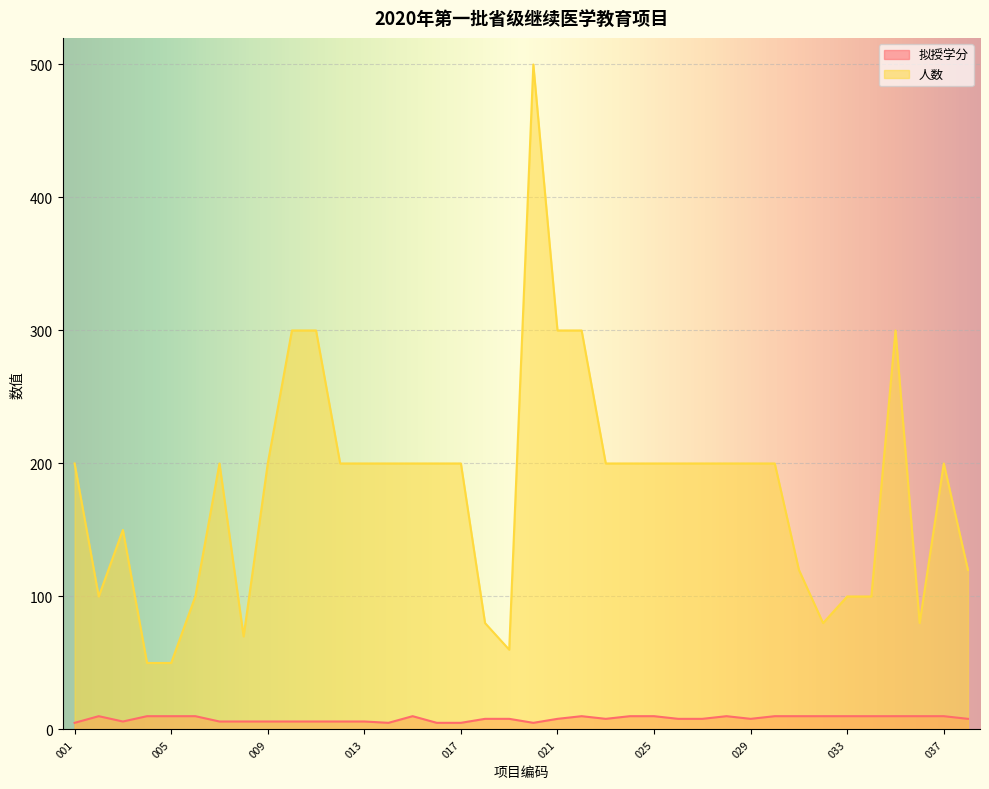

True or false: 拟授学分 has a value of 10 at 031.

True